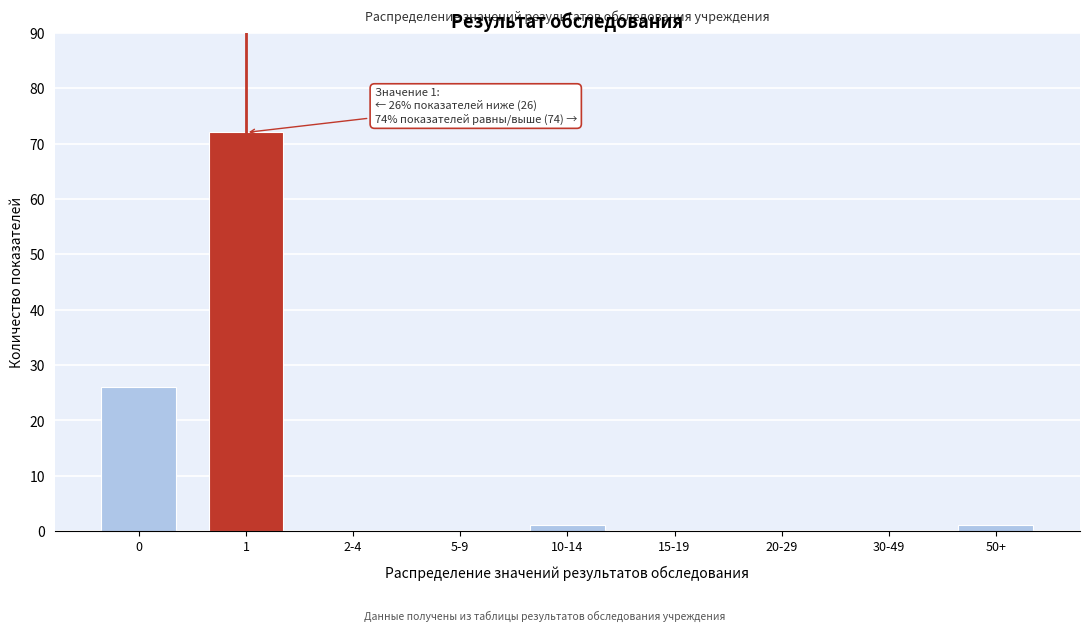

Reading right to left, list all the values displayed in this chart.

50+=1	30-49=0	20-29=0	15-19=0	10-14=1	5-9=0	2-4=0	1=72	0=26